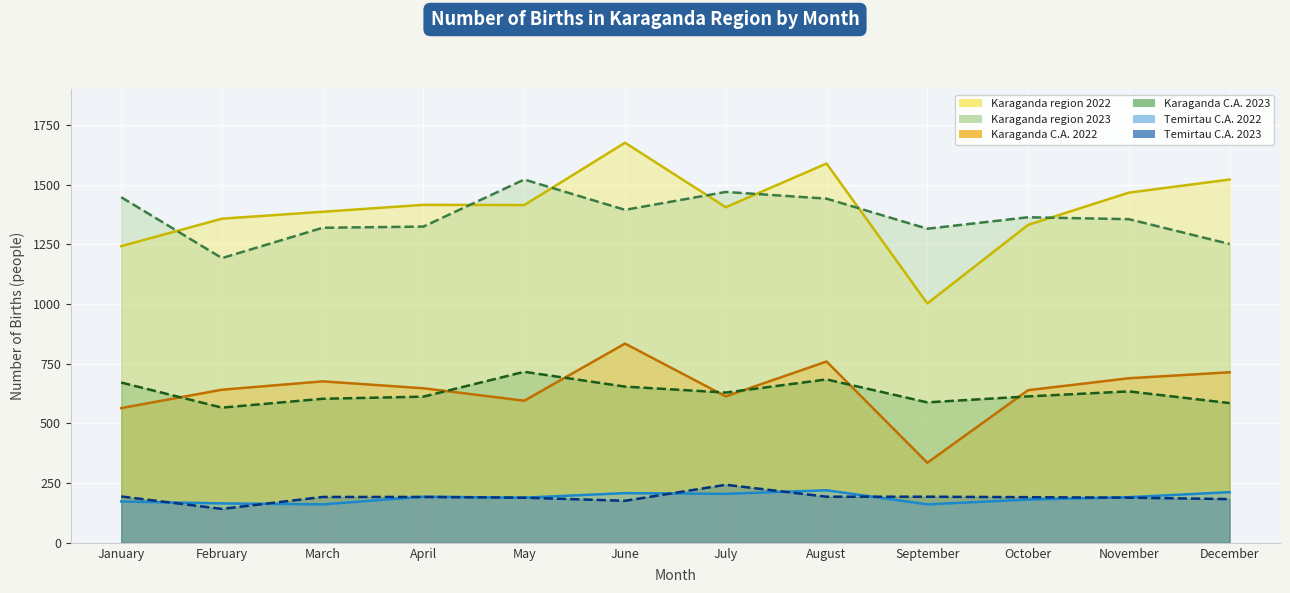

What is the total value across all series at September?

3594